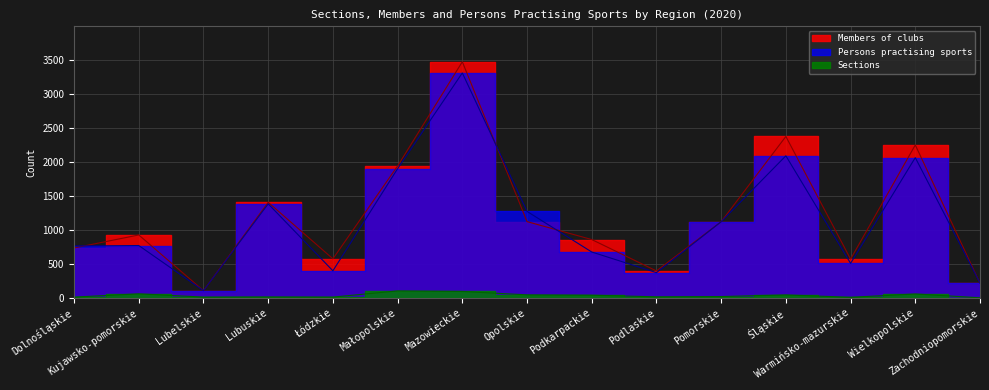

How many values in the Persons practising sports series are below 771?

7